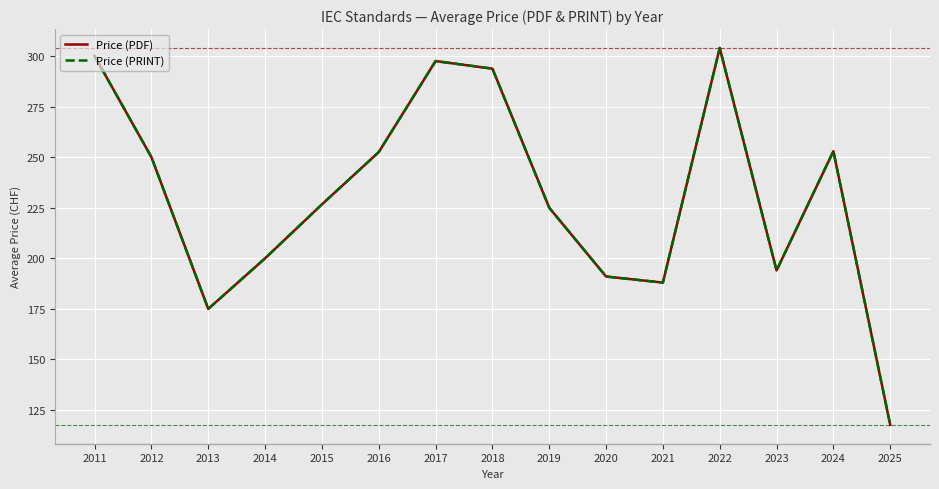

Does the chart have visible grid lines?

Yes